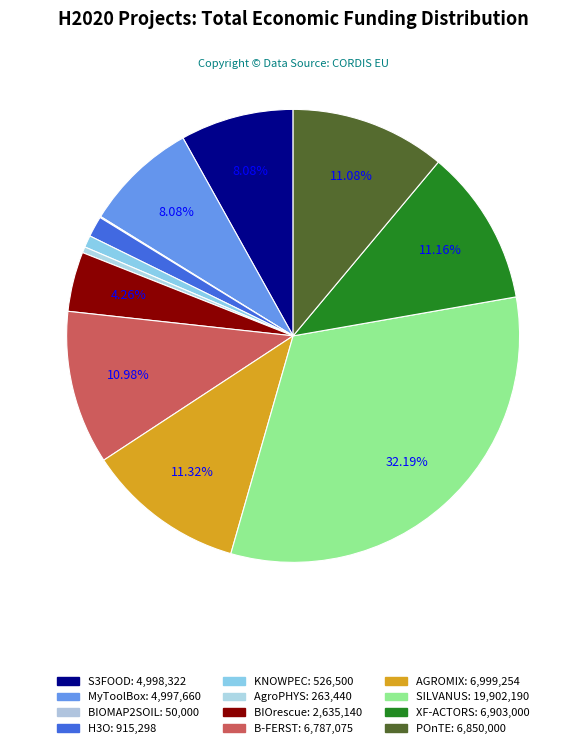

To the nearest percent, what portion does MyToolBox represent?

8%